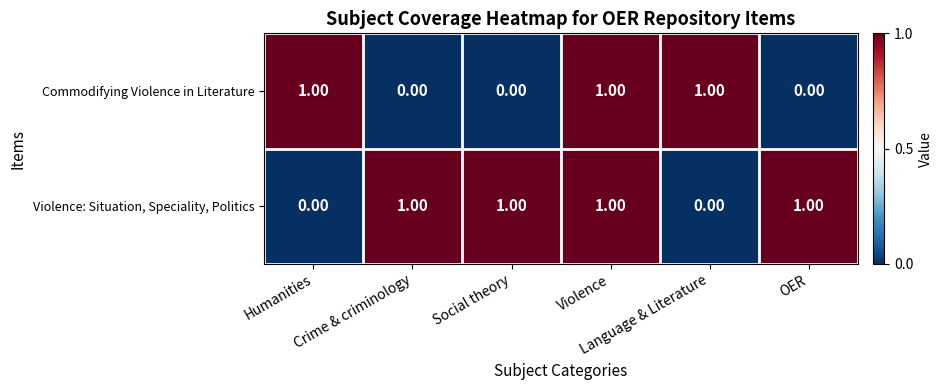

At how many categories does at least one series exceed 0?

6